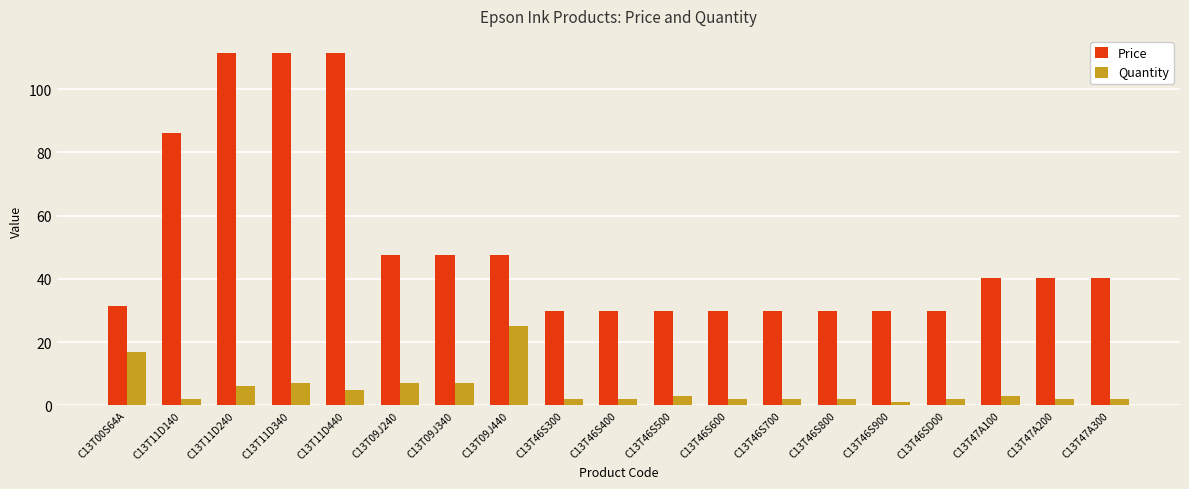

Rank the series at C13T46S800 from highest to lowest value.

Price, Quantity